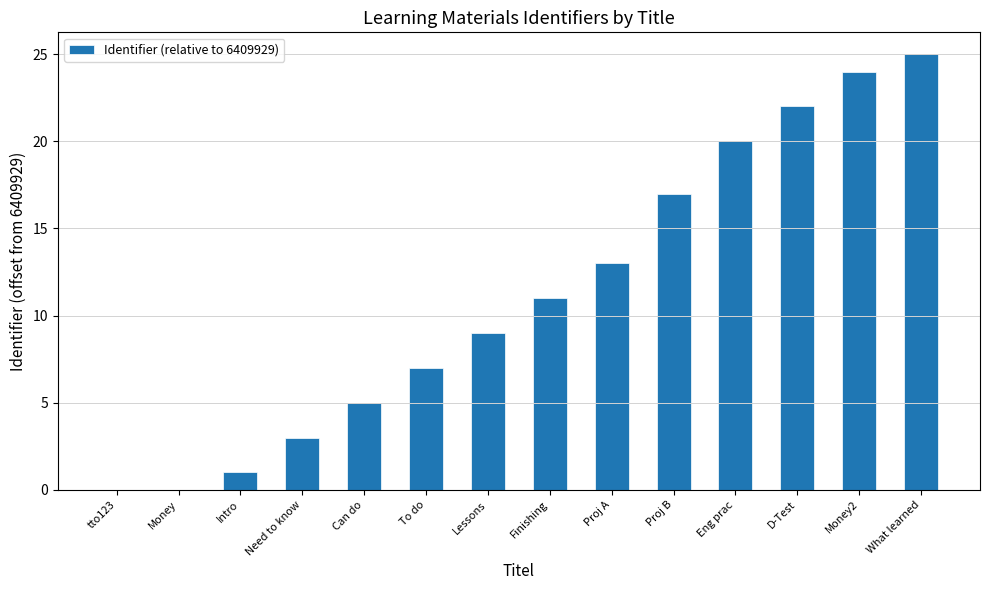

Reading right to left, extract all data points from this chart.

What learned=25	Money2=24	D-Test=22	Eng prac=20	Proj B=17	Proj A=13	Finishing=11	Lessons=9	To do=7	Can do=5	Need to know=3	Intro=1	Money=0	tto123=0